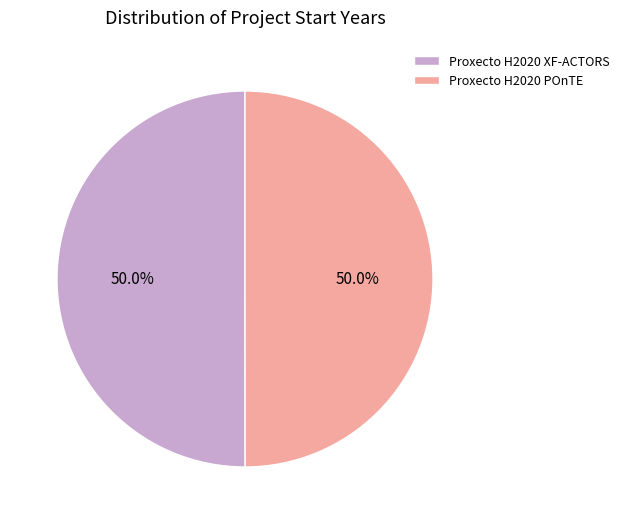

To the nearest percent, what is the average slice percentage?

50%